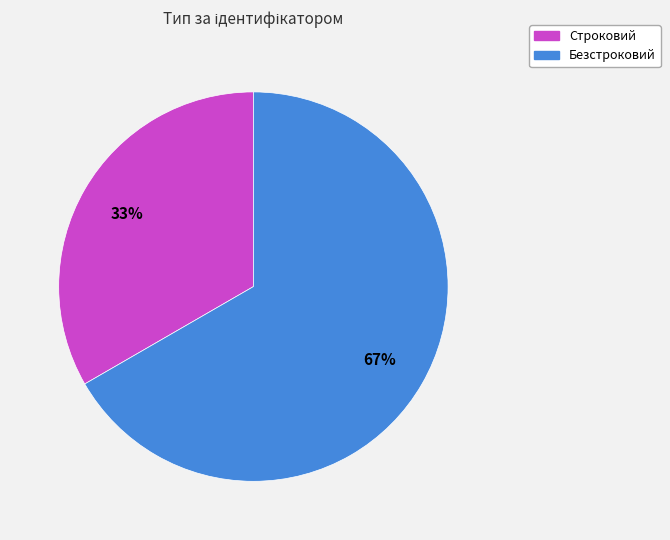

Approximately how many times larger is the value at Строковий compared to Безстроковий?

0.5